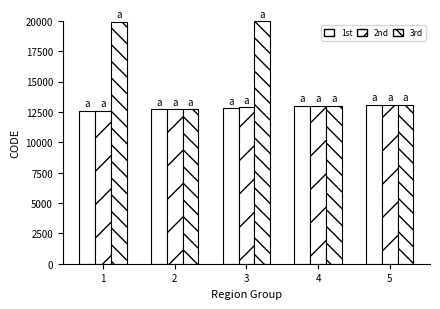

What is the smallest value displayed?

12601